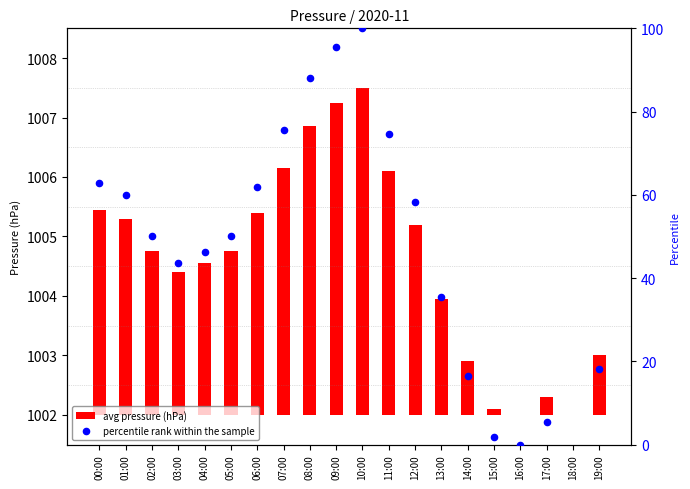

Which series has the largest Y range (max minus min)?

percentile rank within the sample